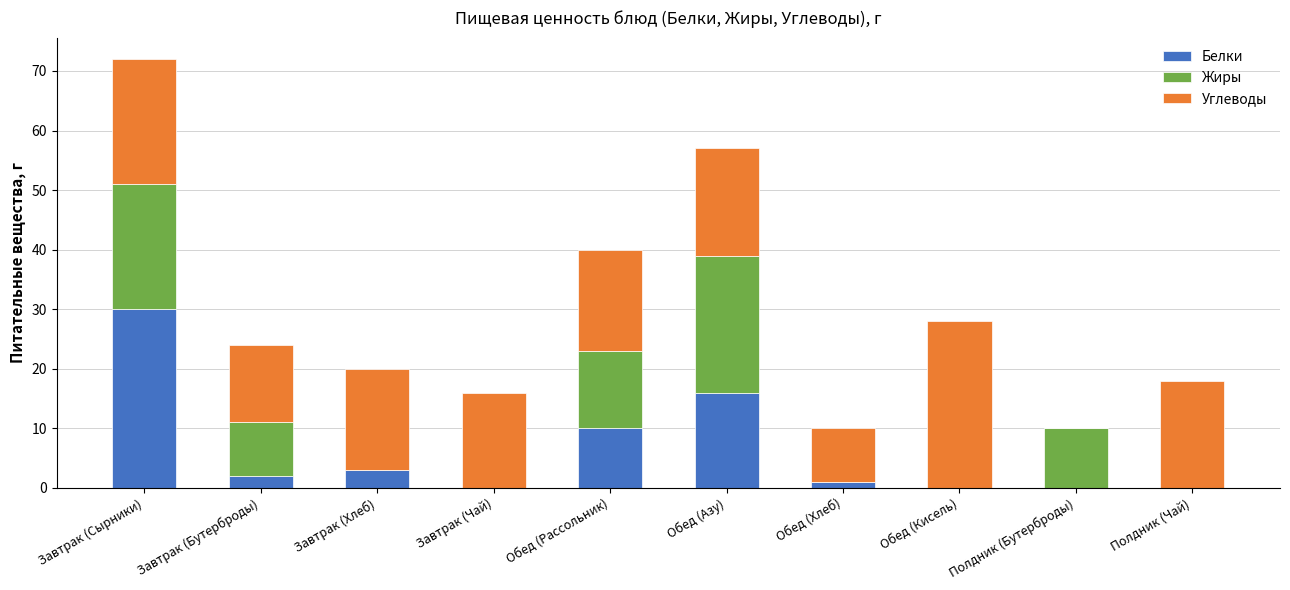

How many series are shown in this chart?

3